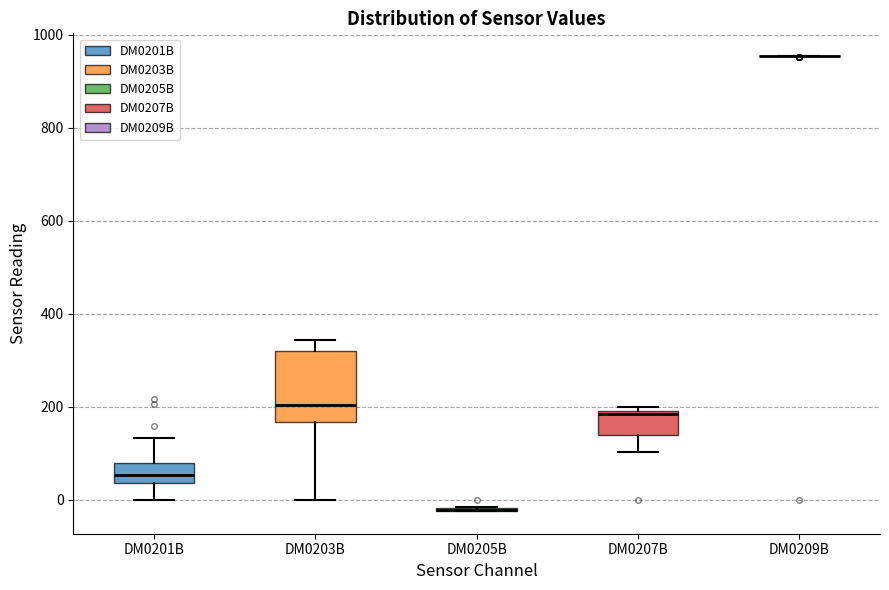

Reading left to right, transcribe this box plot: for each box, give where its median line is, the range the box spans, and where its two whiskers end, as read against the y-axis. The values are not printed on the chart, so give them approximately, as read against the axis.

DM0201B: median 60, box 40 to 80, whiskers 0 to 140
DM0203B: median 200, box 160 to 320, whiskers 0 to 340
DM0205B: box collapsed to a line at -20, whiskers -20 to -20
DM0207B: median 180, box 140 to 200, whiskers 100 to 200 (just above the box's upper edge)
DM0209B: box collapsed to a line at 960, whiskers 960 to 960